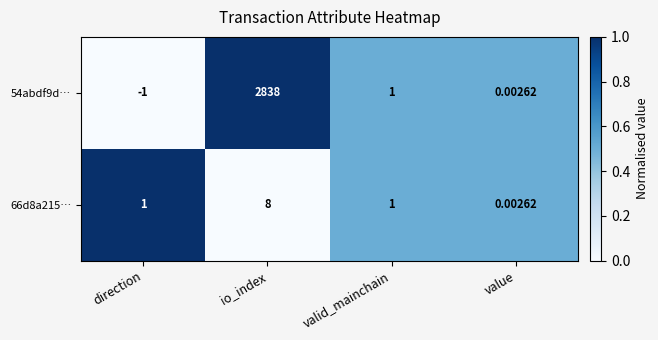

At which label does 66d8a215… reach its peak?

io_index